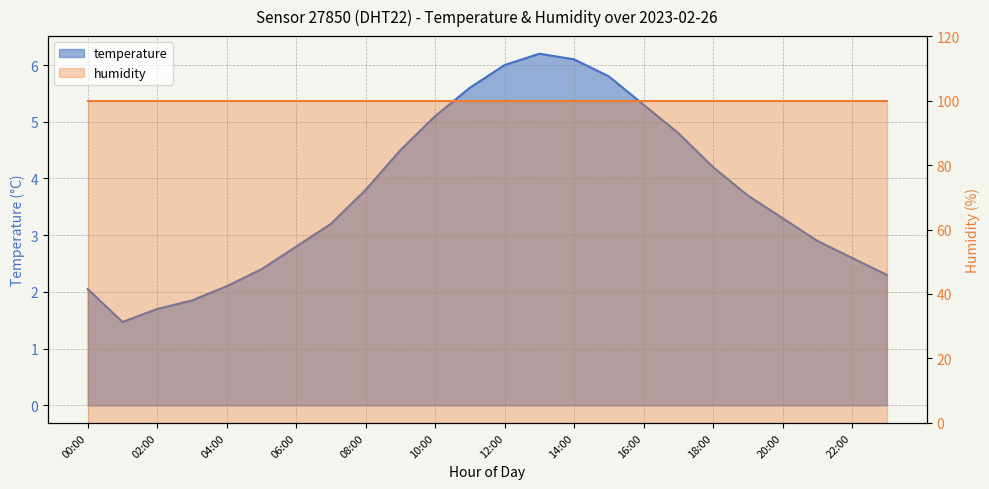

The chart shows a value of 4.5 at 09:00. True or false?

True